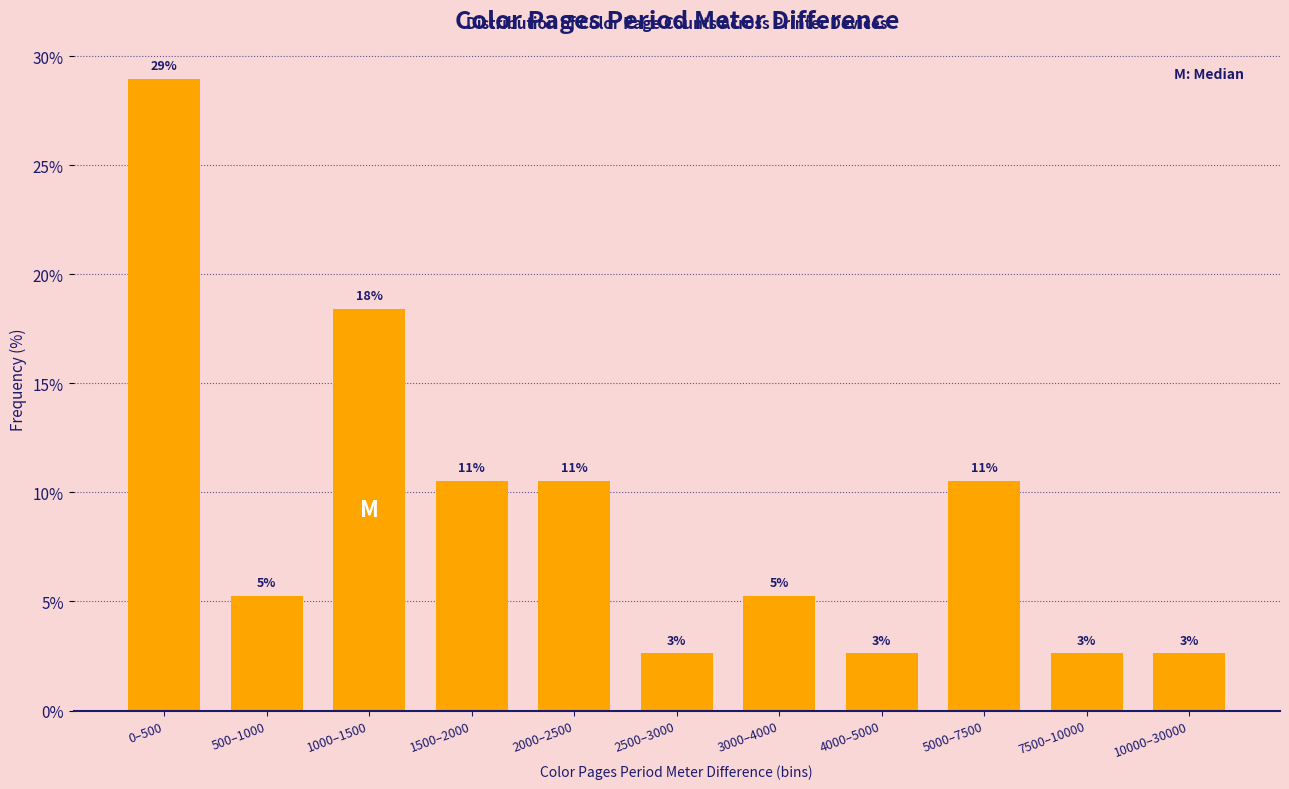

How many bars are there in total?

11